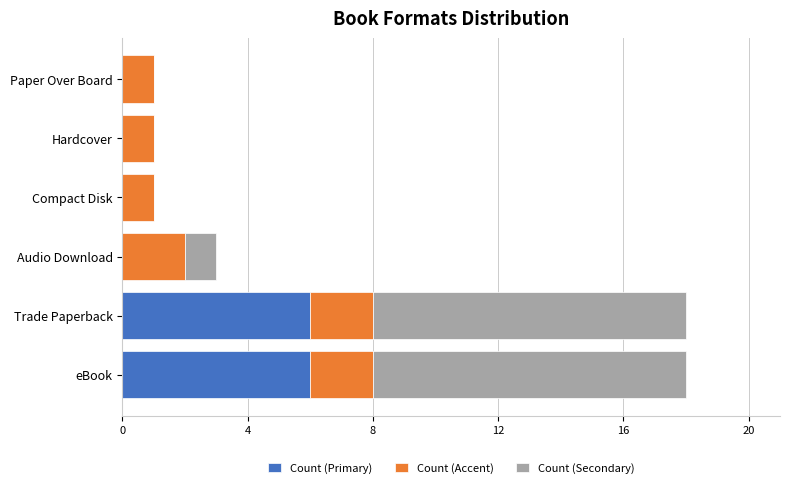

What is the sum of all Count (Primary) values?

12